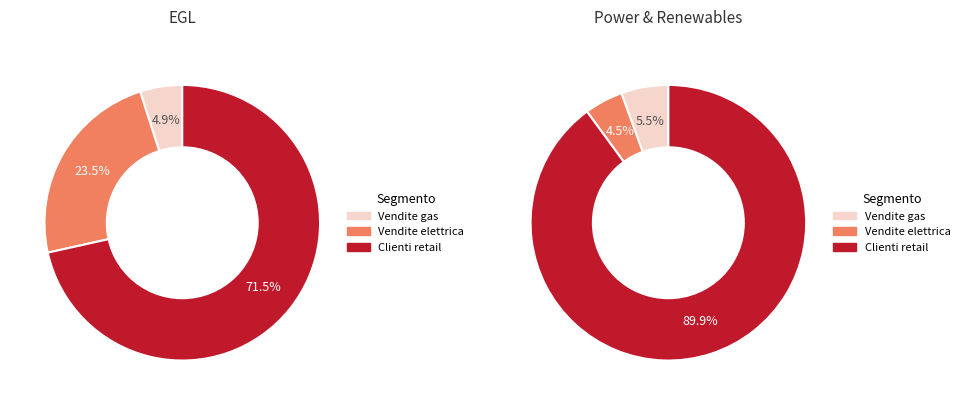

Which series changed the most between Vendite retail gas and Clienti retail (PDR)?

Power & Renewables